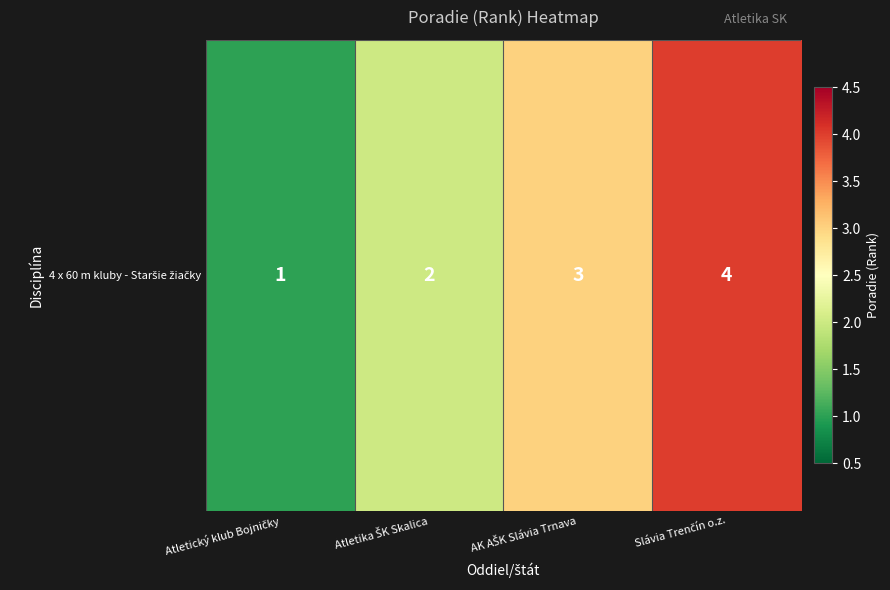

What is the change in value from Atletický klub Bojničky to Slávia Trenčín o.z.?

+3